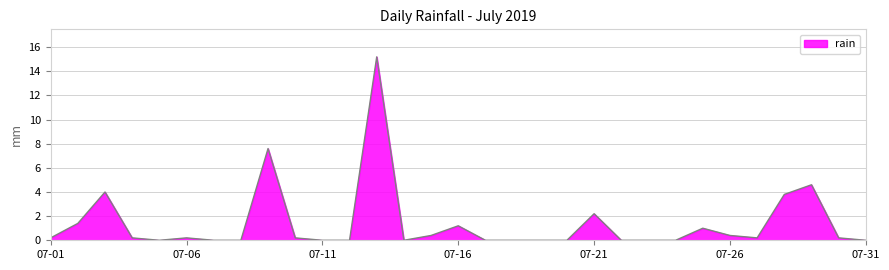

What is the maximum value shown in the chart?

15.2